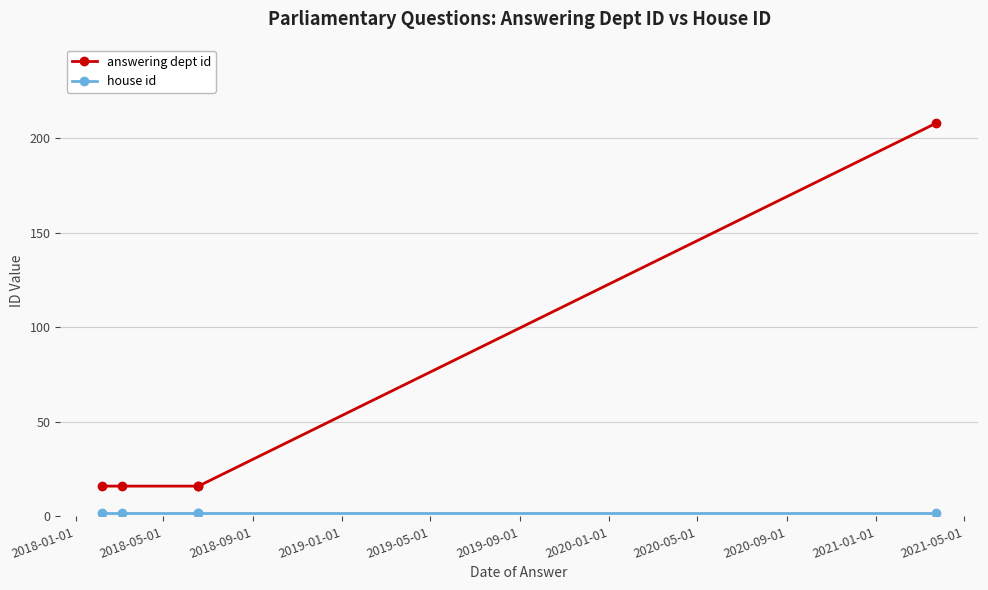

Reading right to left, list all the values displayed in this chart.

answering dept id: 208	16	16	16	16
house id: 2	2	2	2	2